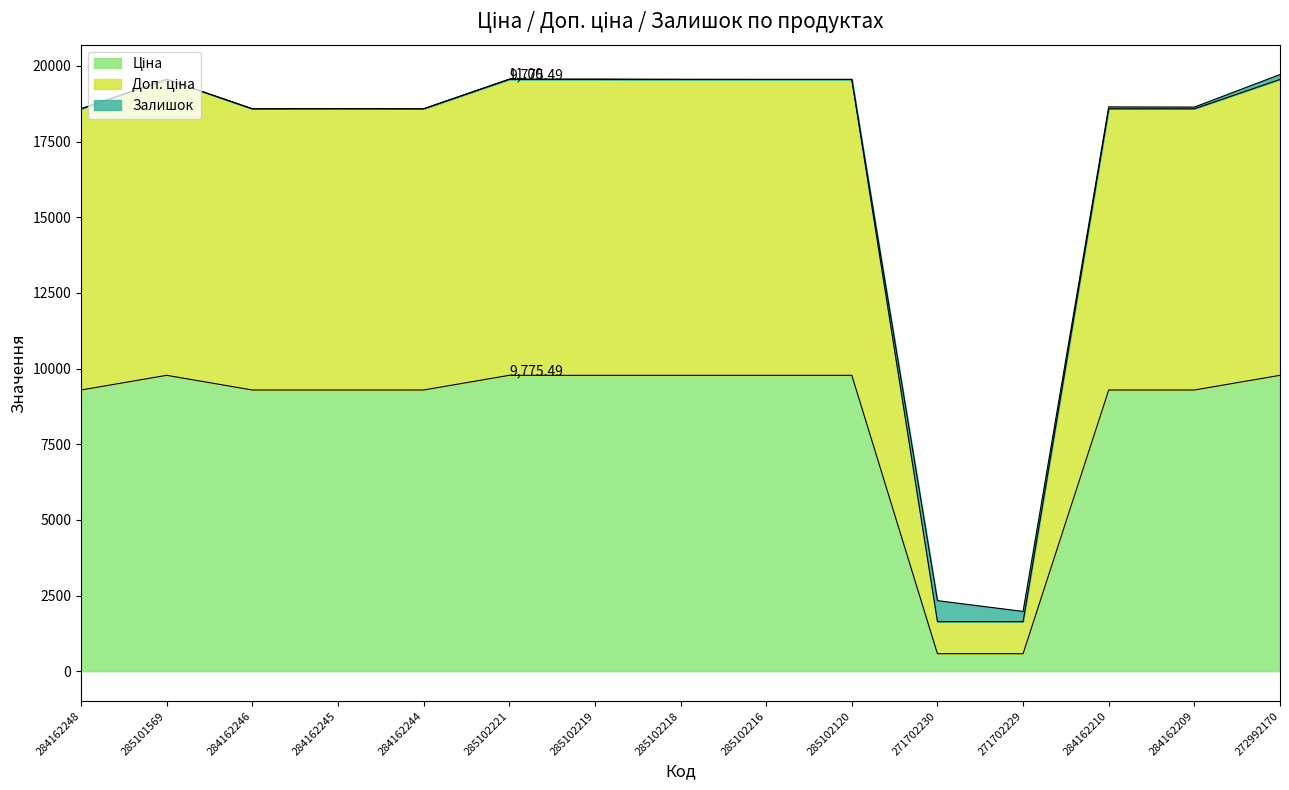

What is the label of the 9th point from the left?

285102216